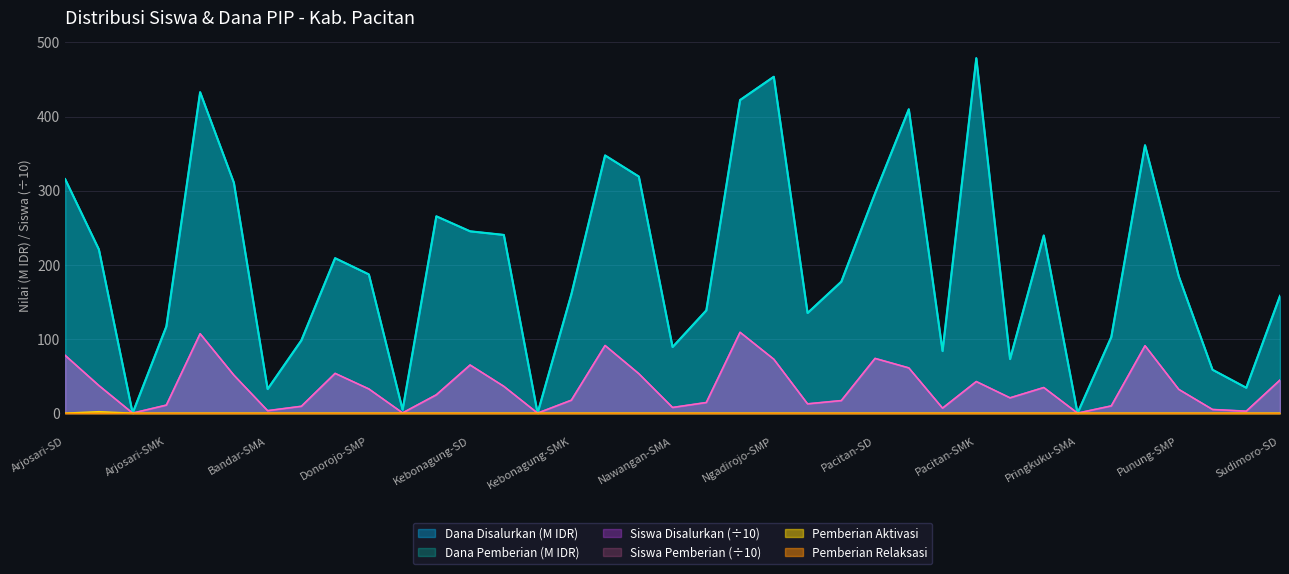

True or false: Dana Pemberian (M) has a value of 347.6 at Nawangan-SD.

True